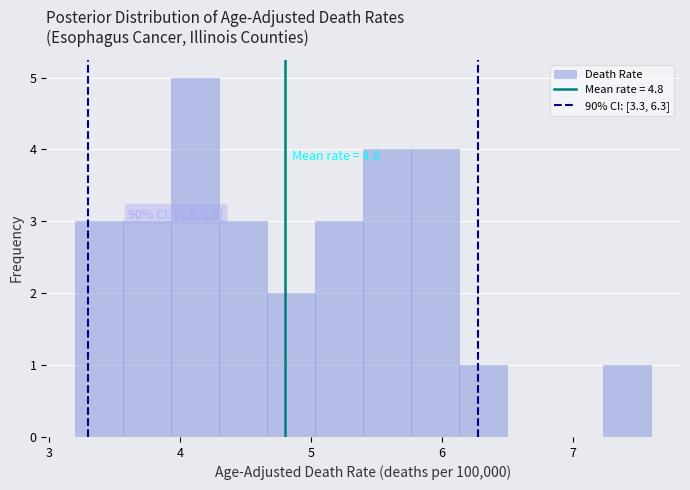

Read against the x-axis, roughly where is the centre of the tallest bar?

4.1